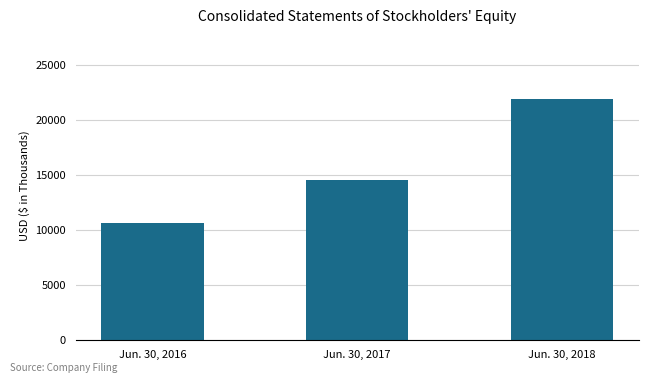

What is the approximate value at Jun. 30, 2017?

14527